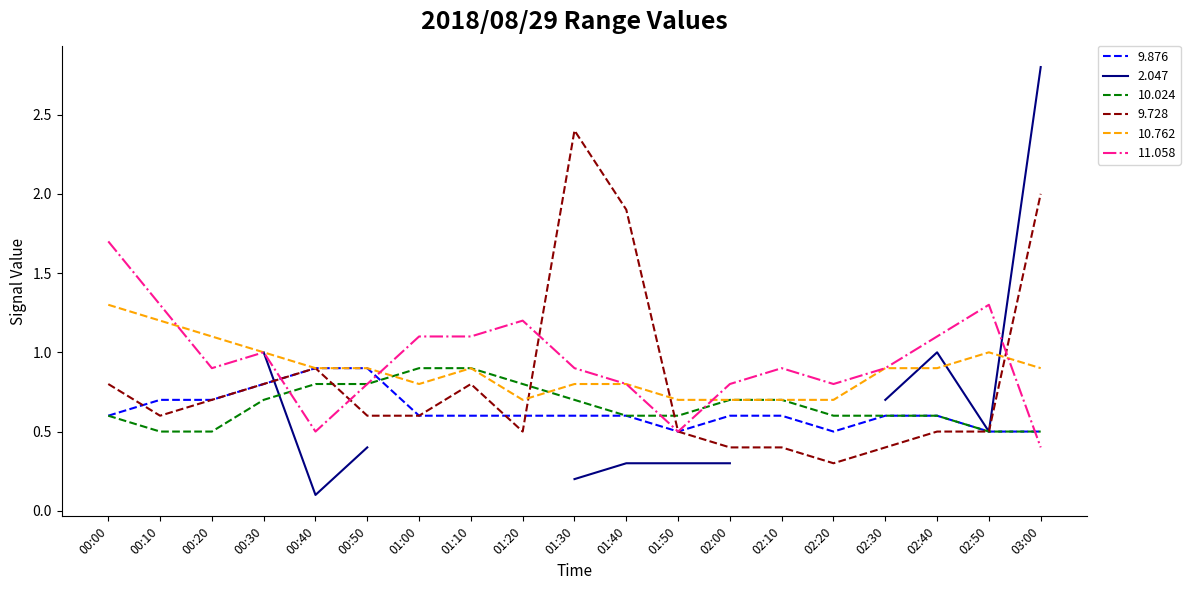

What is the label of the 7th point from the right?

02:00